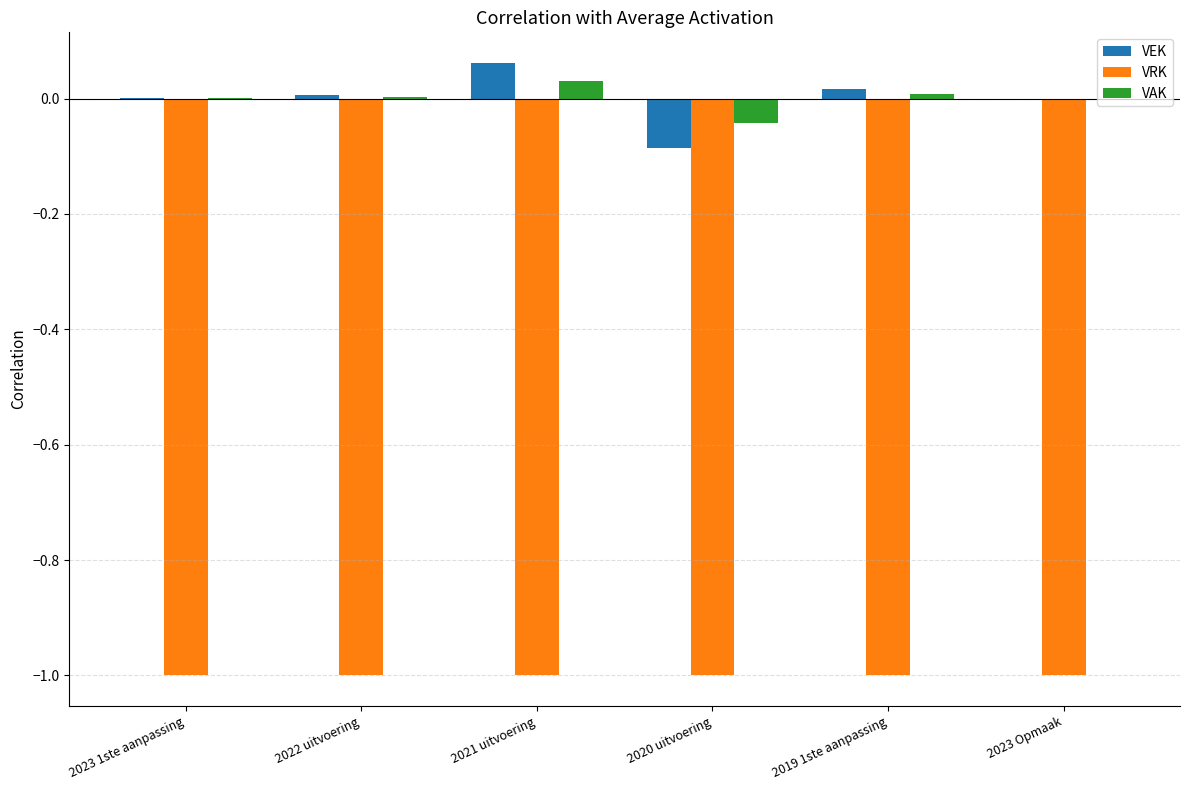

What is the sum of all VRK values?

-6.0